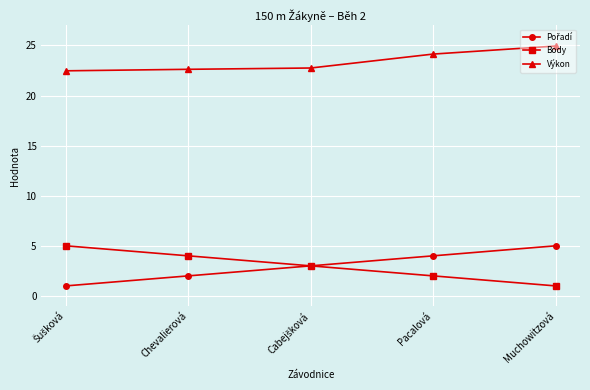

Which series has the largest total across all categories?

Výkon